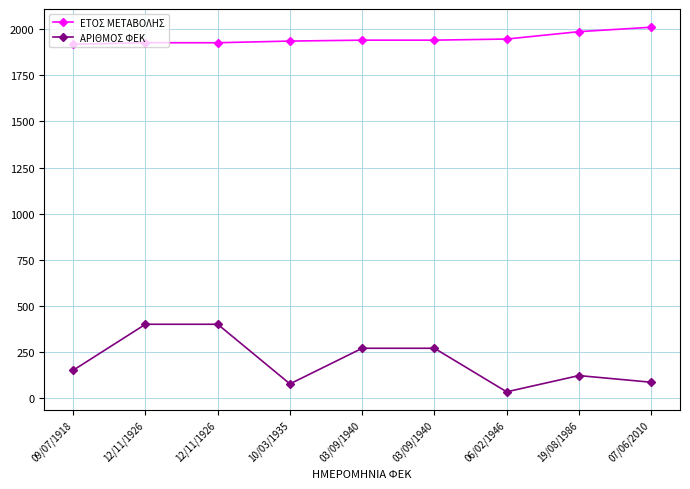

Reading left to right, extract all data points from this chart.

ΕΤΟΣ ΜΕΤΑΒΟΛΗΣ: 1918	1926	1926	1935	1940	1940	1946	1986	2010
ΑΡΙΘΜΟΣ ΦΕΚ: 152	401	401	78	271	271	35	123	87